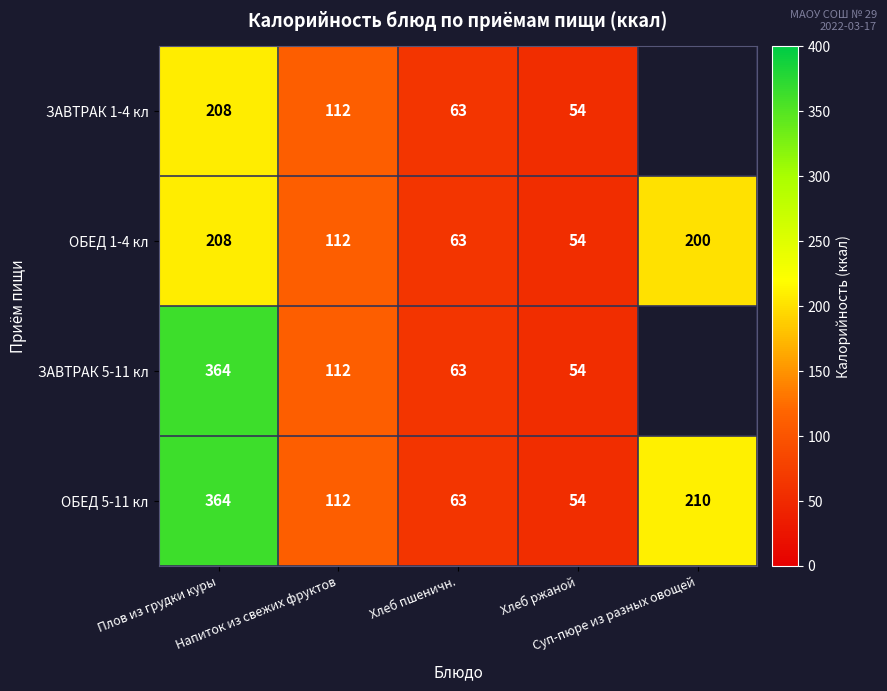

What is the difference between the maximum and minimum values in the ОБЕД 5-11 кл series?

310